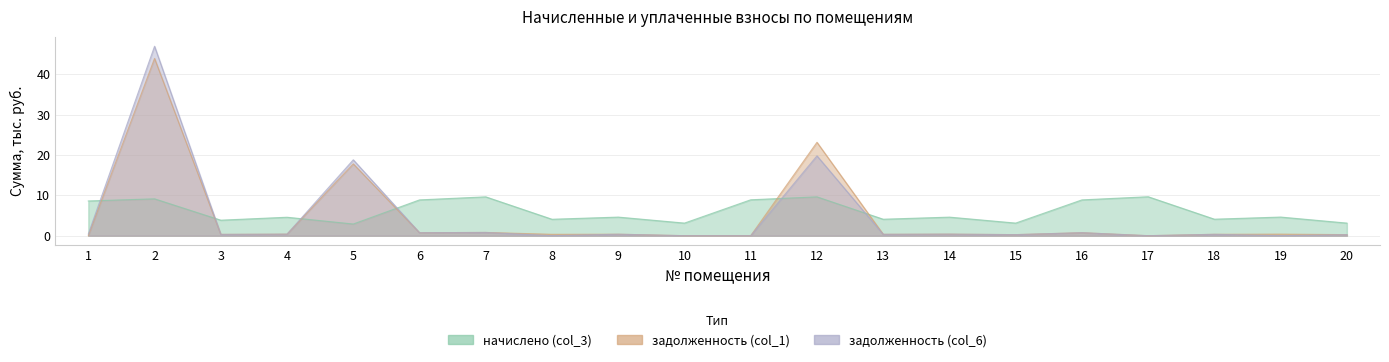

Reading right to left, extract all data points from this chart.

задолженность (col_1): 20=0.3	19=0.4	18=0.3	17=0.0	16=0.7	15=0.3	14=0.4	13=0.3	12=23.1	11=0.0	10=0.0	9=0.4	8=0.3	7=0.8	6=0.7	5=17.8	4=0.4	3=0.3	2=43.9	1=0.0
задолженность (col_6): 20=0.3	19=0.0	18=0.3	17=0.0	16=0.7	15=0.3	14=0.4	13=0.3	12=19.8	11=0.0	10=0.0	9=0.4	8=0.0	7=0.8	6=0.7	5=18.8	4=0.4	3=0.3	2=46.9	1=0.4
начислено (col_3): 20=3.1	19=4.6	18=4.1	17=9.6	16=8.9	15=3.1	14=4.6	13=4.1	12=9.6	11=8.9	10=3.1	9=4.6	8=4.1	7=9.6	6=8.9	5=2.9	4=4.6	3=3.8	2=9.1	1=8.6